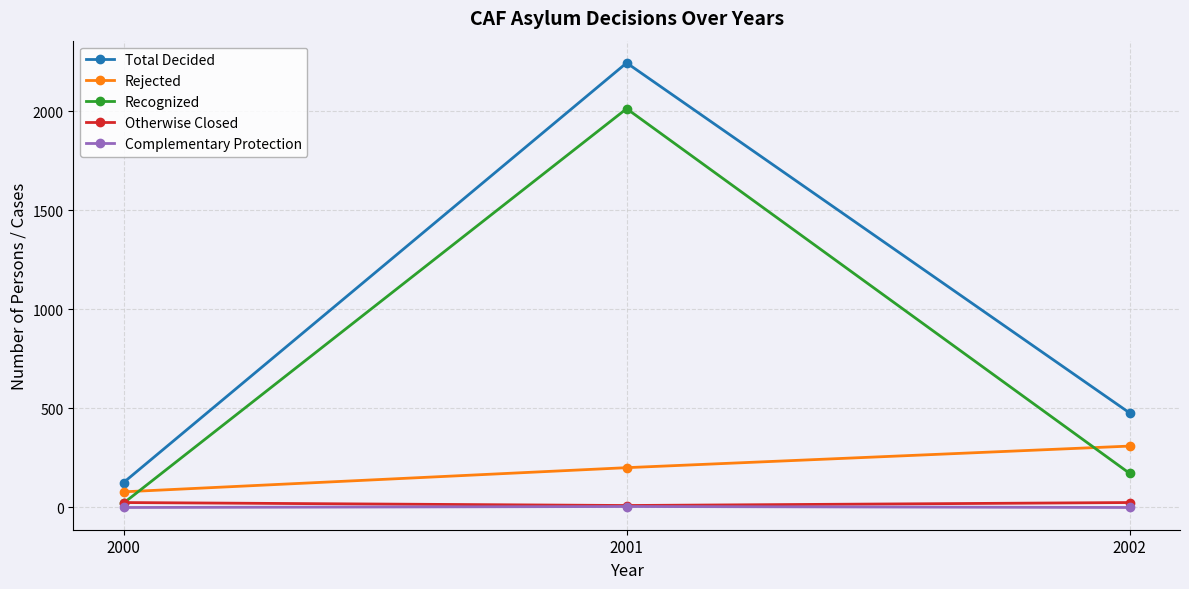

The value of Complementary Protection at 2002 is 0. True or false?

True